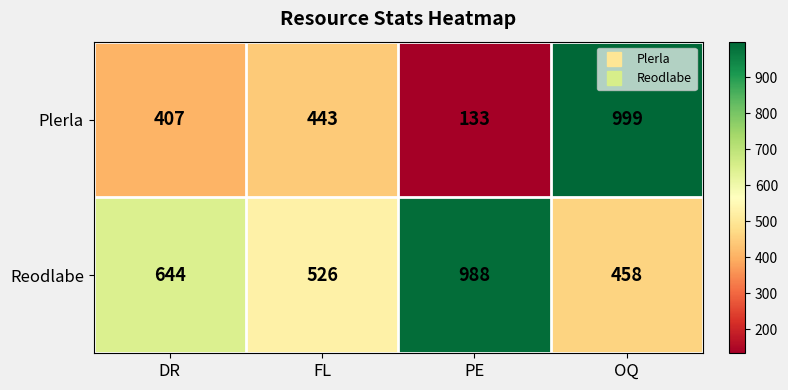

At which label is Reodlabe closest to 723?

DR